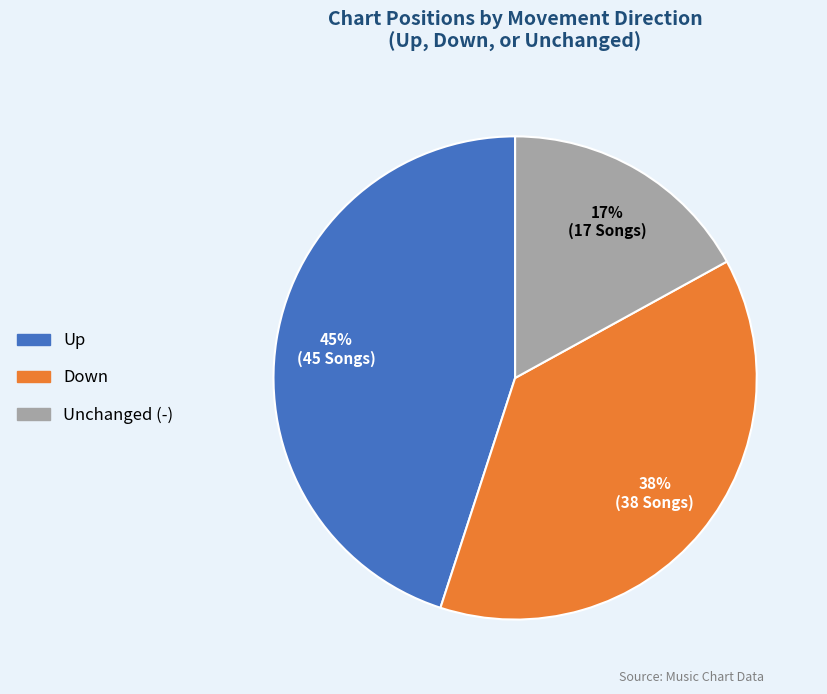

The Down slice represents 38% of the pie. True or false?

True